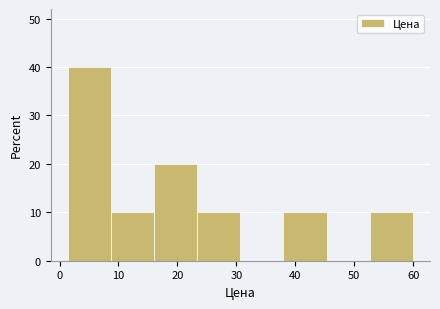

Reading left to right, transcribe this chart: for each bar, give the range it covers on the x-axis and its height. Neither the bar edges nor the heights are printed on the chart, so give them approximately, as read against the axes.

1 to 9: 40
9 to 16: 10
16 to 23: 20
23 to 31: 10
31 to 38: 0
38 to 45: 10
45 to 53: 0
53 to 60: 10